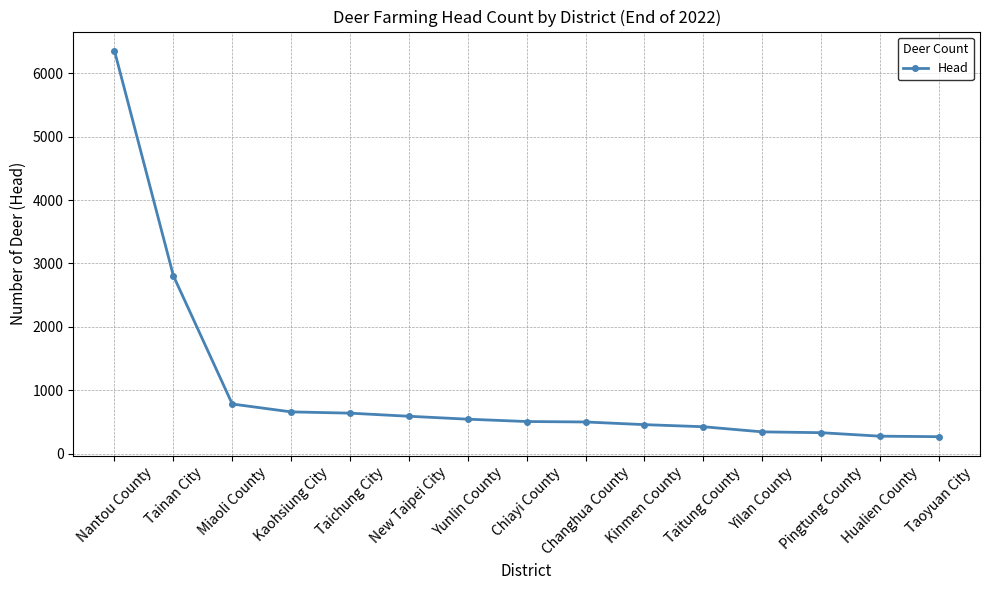

Is this an area chart (filled region under the line)?

No